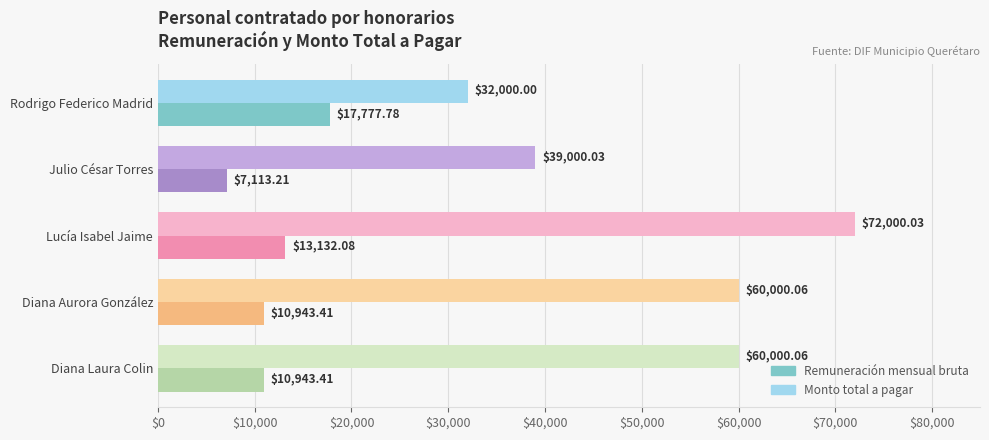

What is the lowest value of the Remuneración mensual bruta series?

7113.2